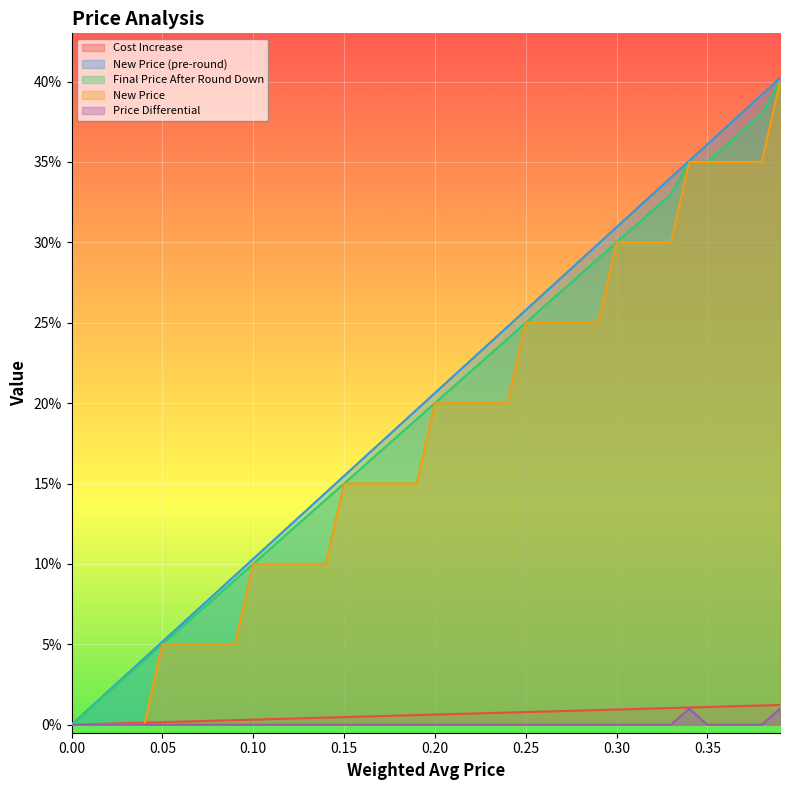

True or false: New Price and Final Price After Round Down intersect in this chart.

False